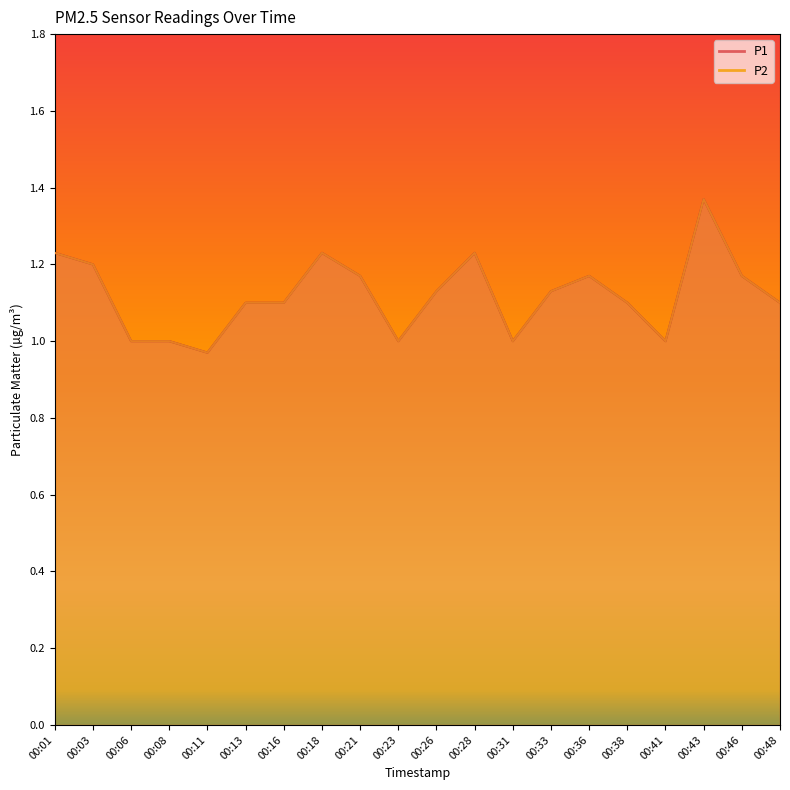

In P1, how many points are lower than both neighbors (excluding endpoints)?

4